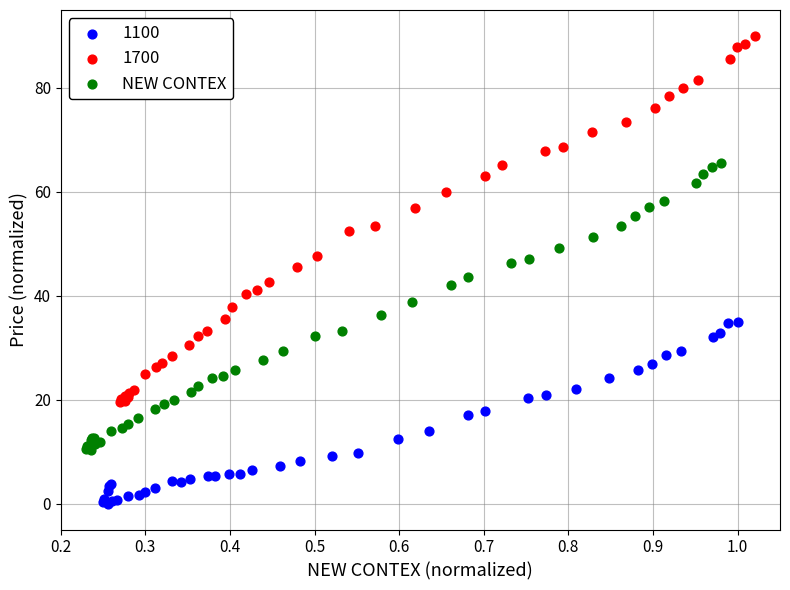

Which series contains the highest Y value?

1700